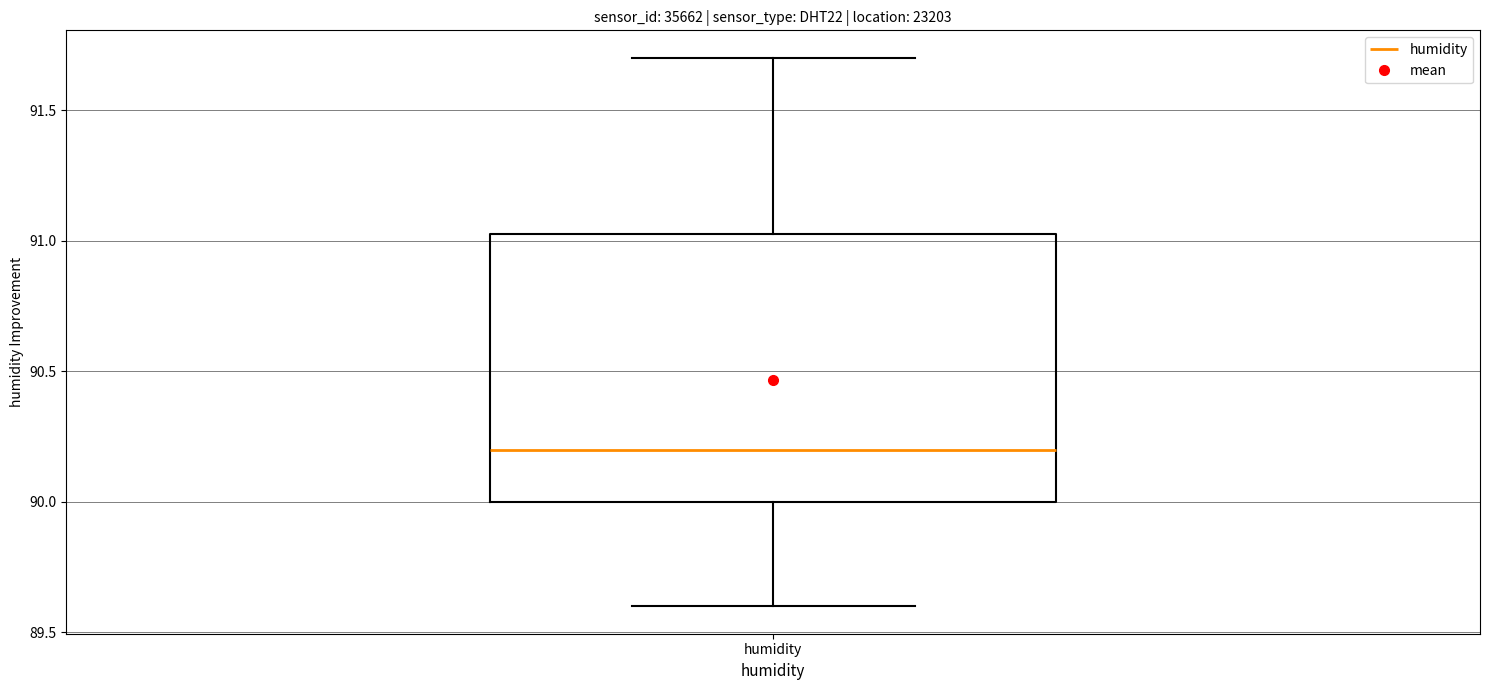

Where does the upper whisker of the box for humidity end on the y-axis? The values are not printed on the chart, so give them approximately, as read against the axis.

91.70